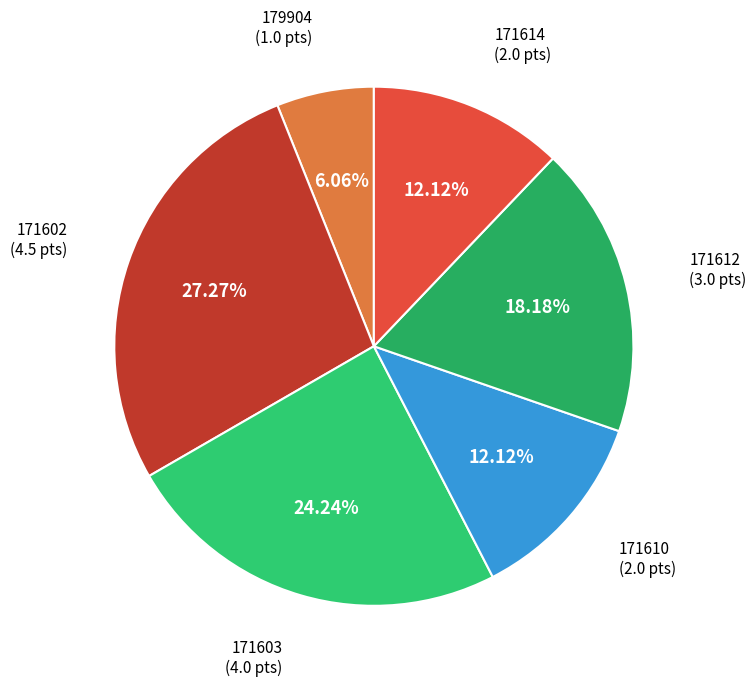

To the nearest percent, what is the average slice percentage?

17%